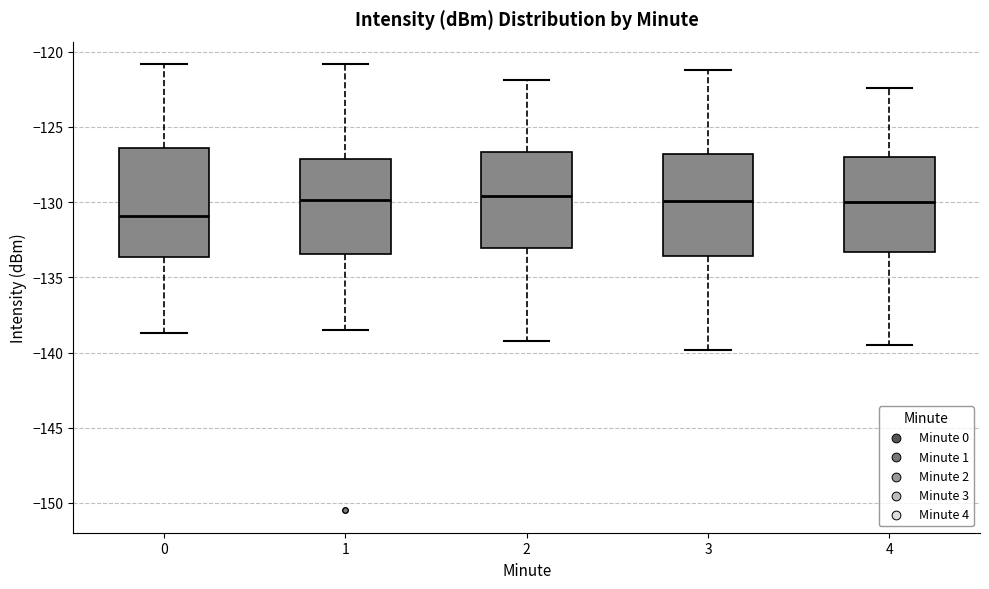

Reading left to right, transcribe this box plot: for each box, give where its median line is, the range the box spans, and where its two whiskers end, as read against the y-axis. The values are not printed on the chart, so give them approximately, as read against the axis.

0: median -131.0, box -133.5 to -126.5, whiskers -138.5 to -121.0
1: median -130.0, box -133.5 to -127.0, whiskers -138.5 to -121.0
2: median -129.5, box -133.0 to -126.5, whiskers -139.0 to -122.0
3: median -130.0, box -133.5 to -127.0, whiskers -140.0 to -121.0
4: median -130.0, box -133.5 to -127.0, whiskers -139.5 to -122.5